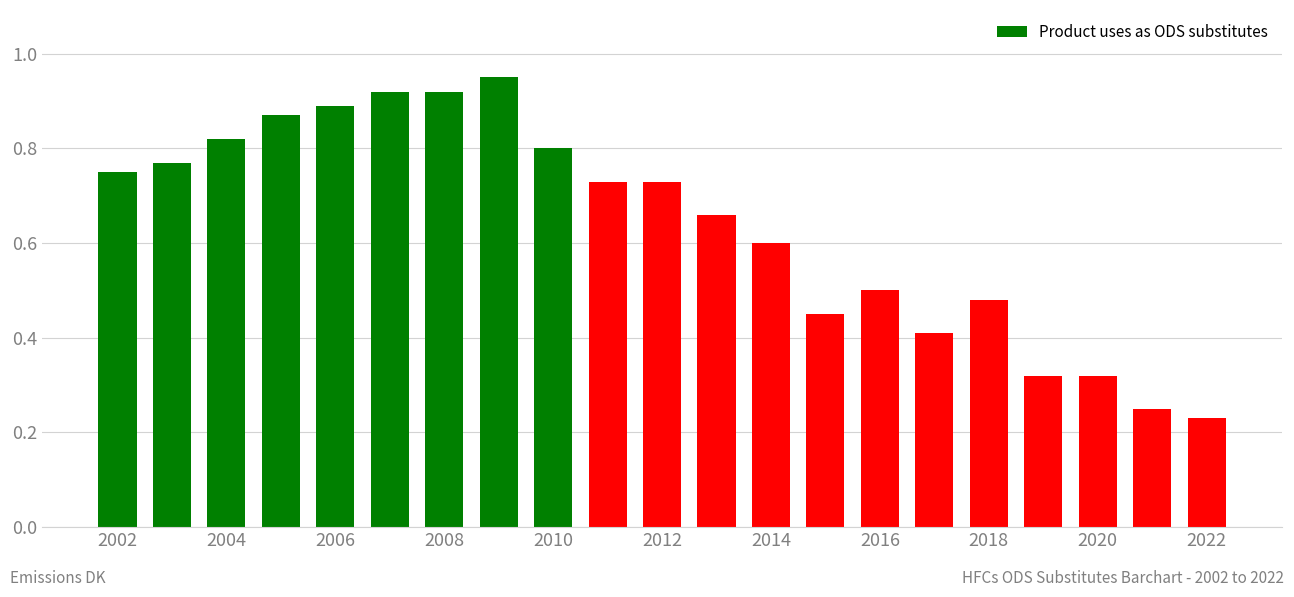

What is the sum of all values?

13.4